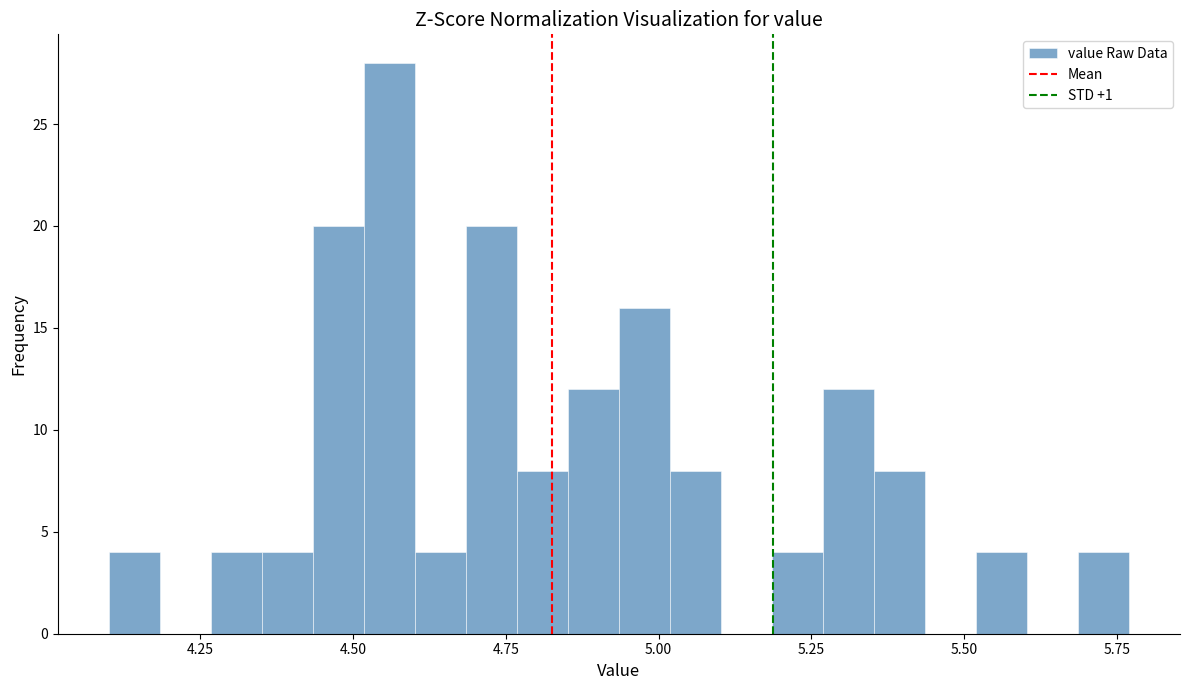

Around what value on the x-axis is the tallest bar? Give the approximate position of its centre, as read against the axis.

4.55